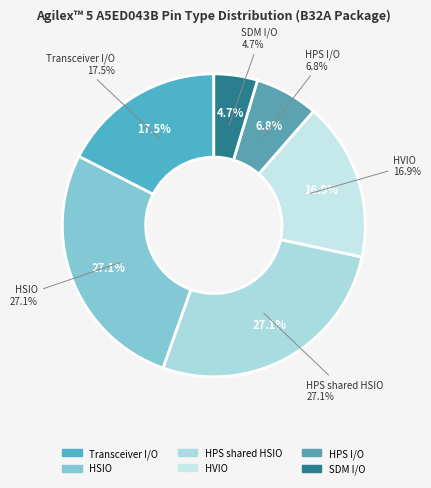

The HVIO 6D slice represents 1% of the pie. True or false?

False